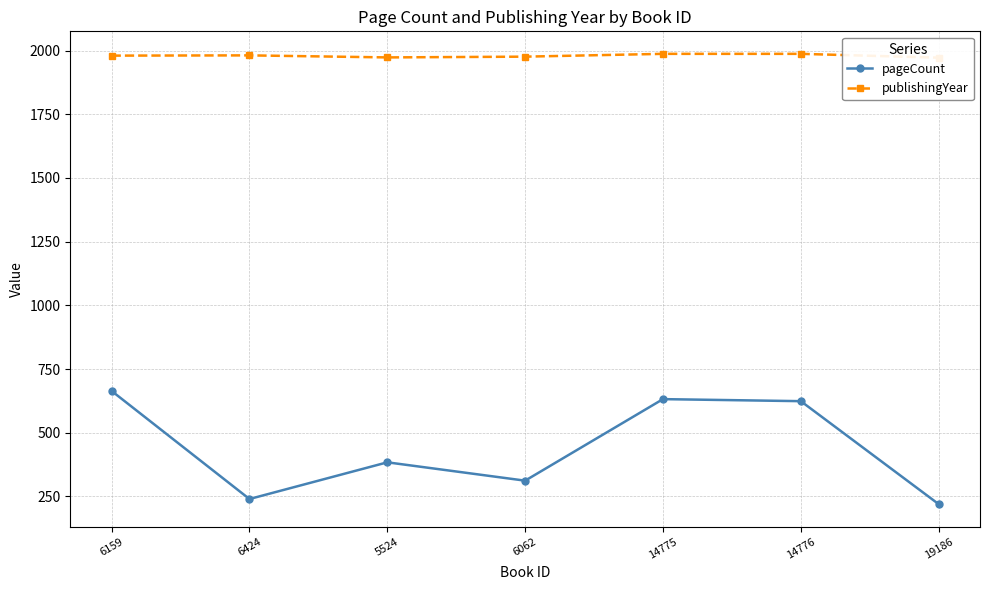

What is the lowest value of the pageCount series?

220